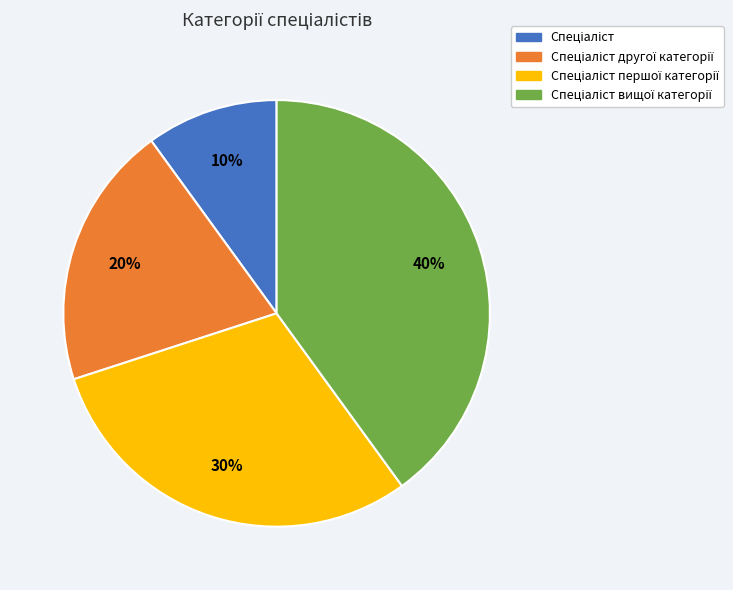

To the nearest percent, what is the average slice percentage?

25%